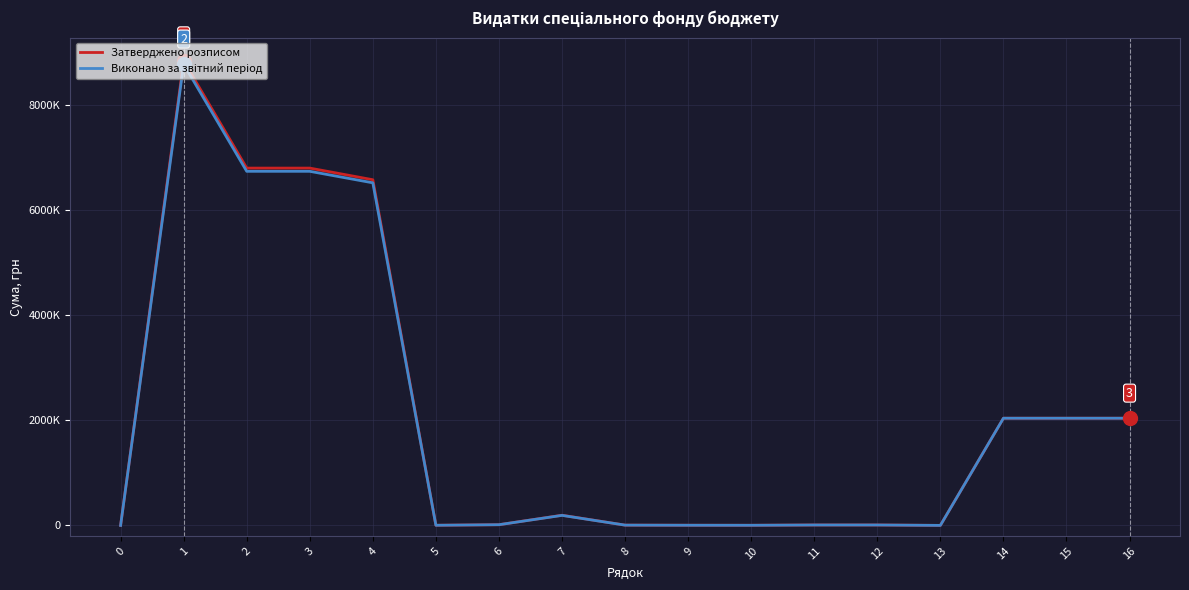

Is this an area chart (filled region under the line)?

No